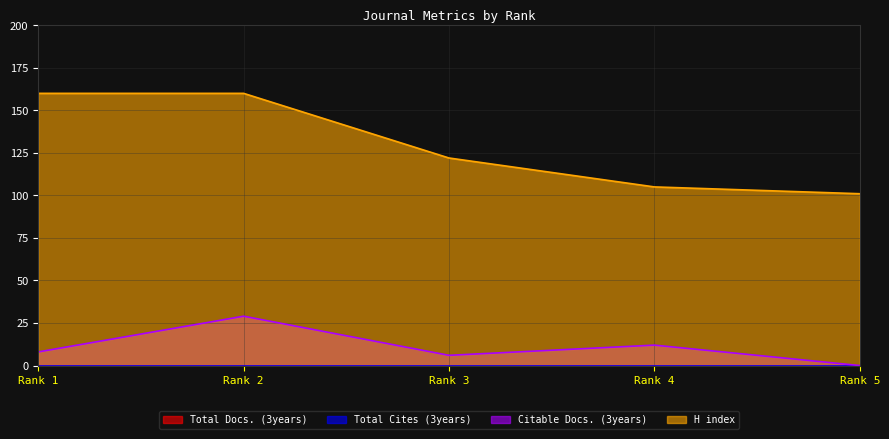

Between Rank 1 and Rank 4, which is larger?

Rank 4